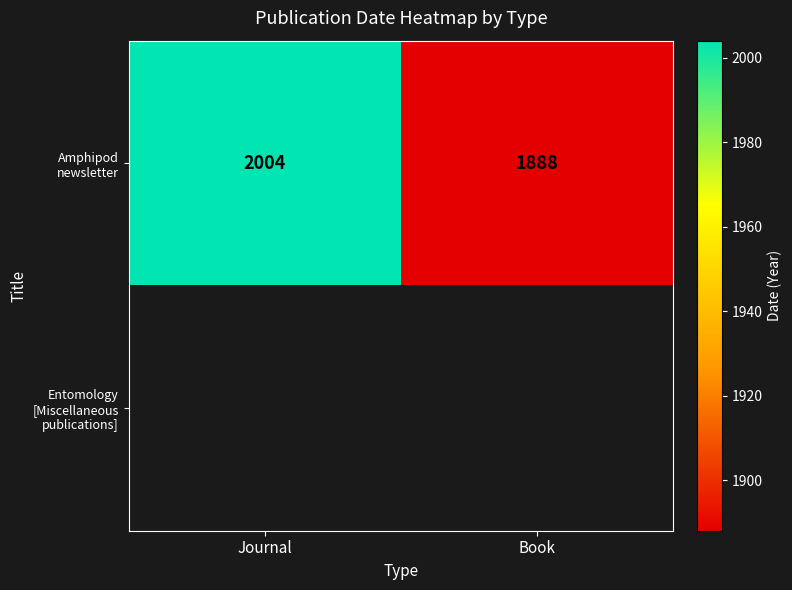

What is the difference between the maximum and minimum values in the Amphipod newsletter series?

116